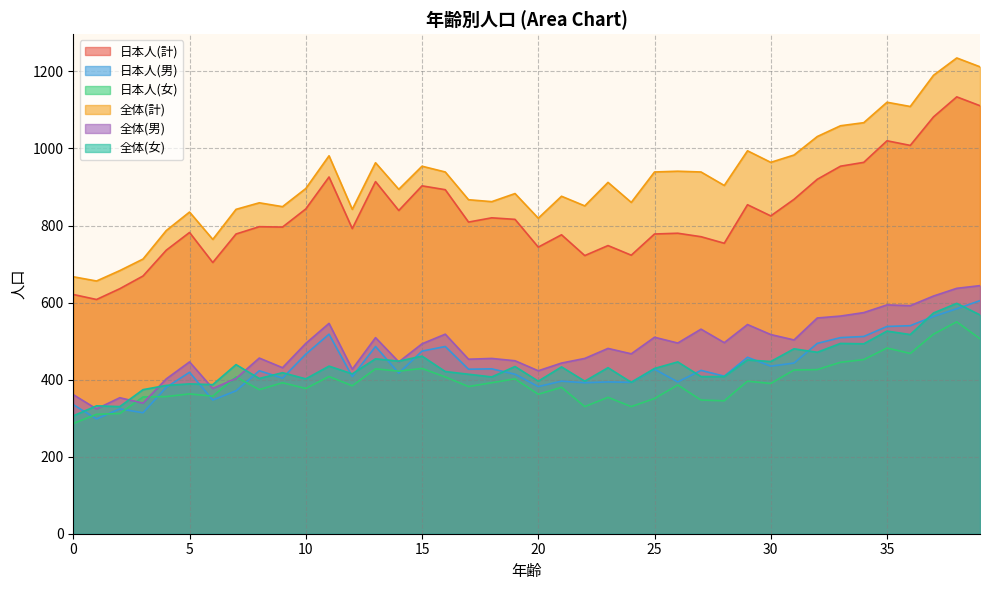

Rank the series at 31 from highest to lowest value.

全体(計), 日本人(計), 全体(男), 全体(女), 日本人(男), 日本人(女)